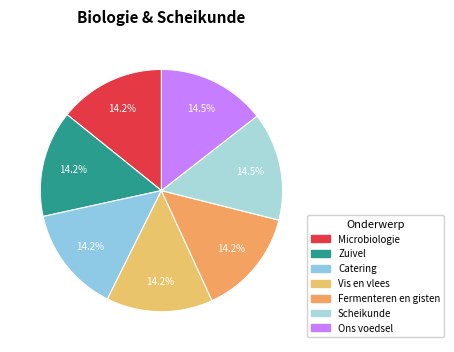

How many slices are in this pie chart?

7